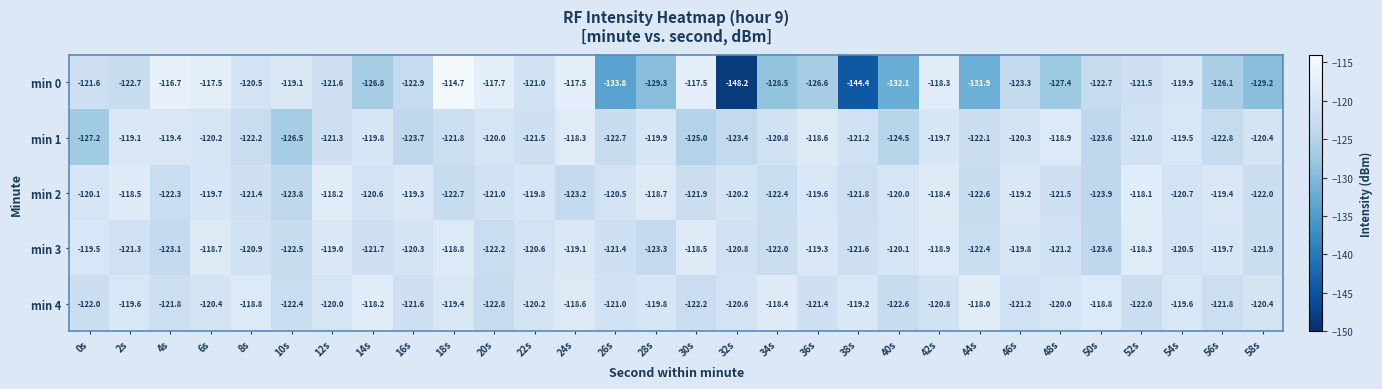

Which category has the highest value across all series?

18s